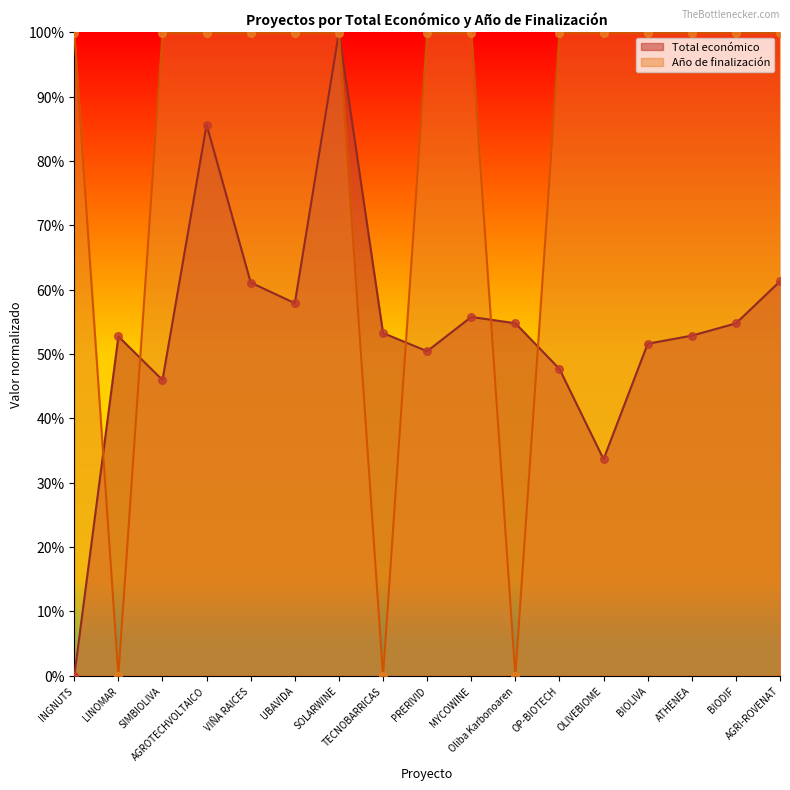

At which category is the sum across all series the highest?

SOLARWINE